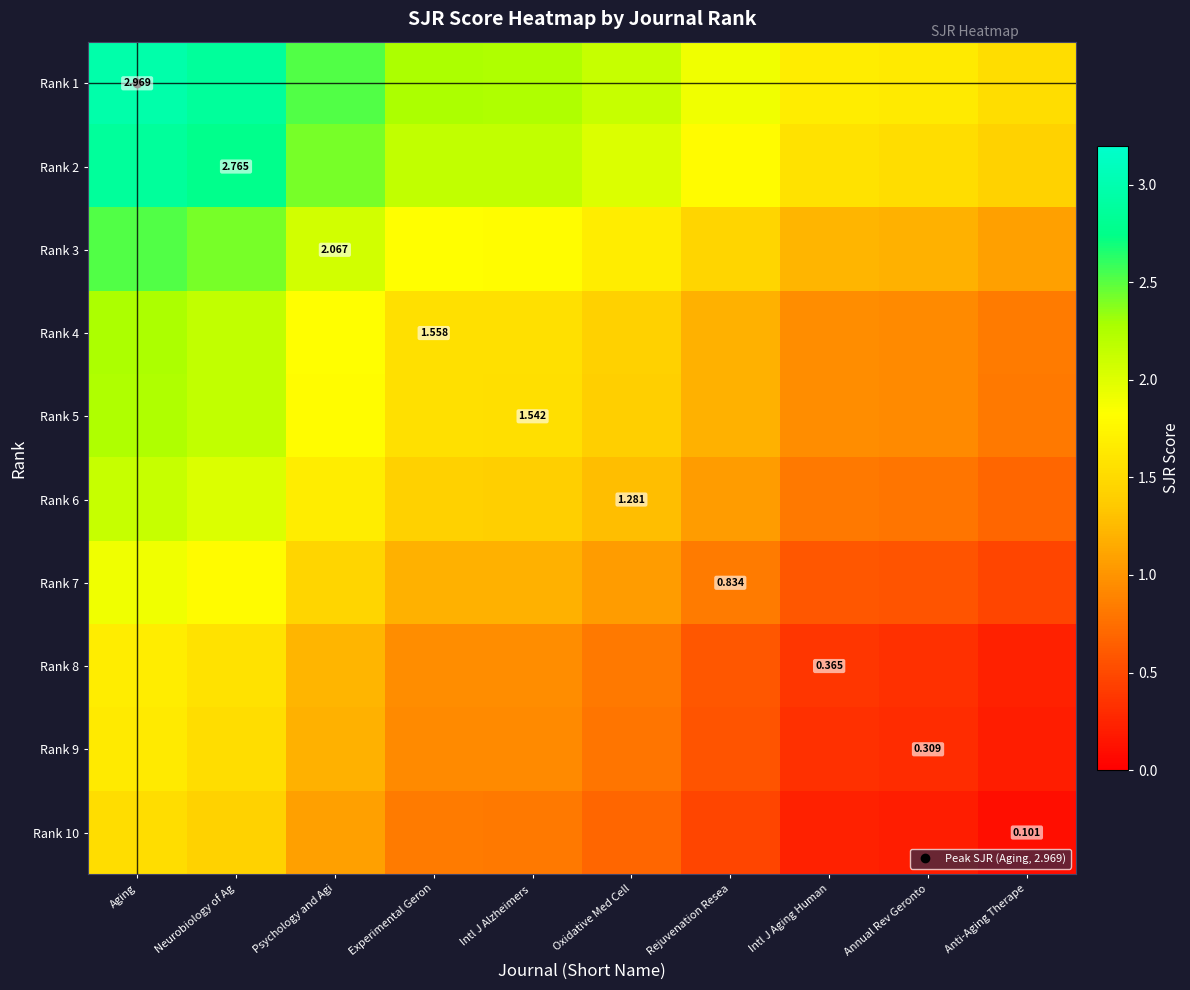

What is the total value across all series at Intl J Alzheimers ?

14.6